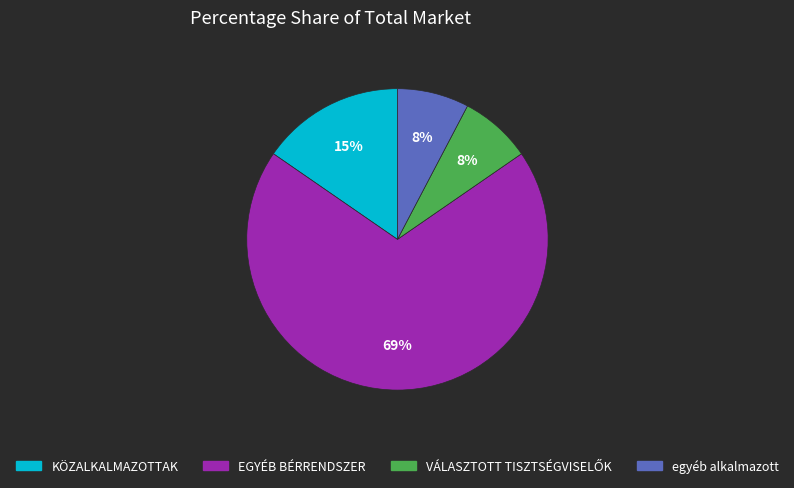

To the nearest percent, what percentage of the pie is KÖZALKALMAZOTTAK?

15%